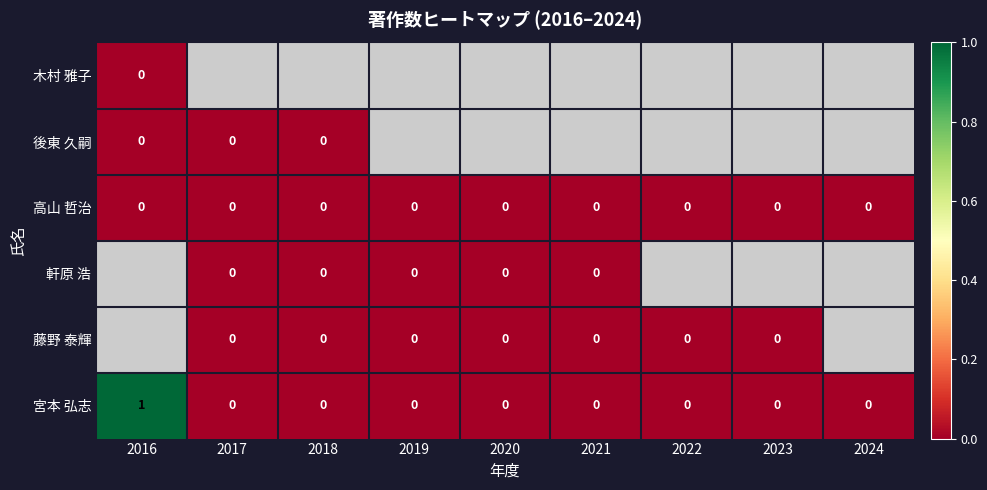

How many 宮本 弘志 values are between 0 and 1?

9